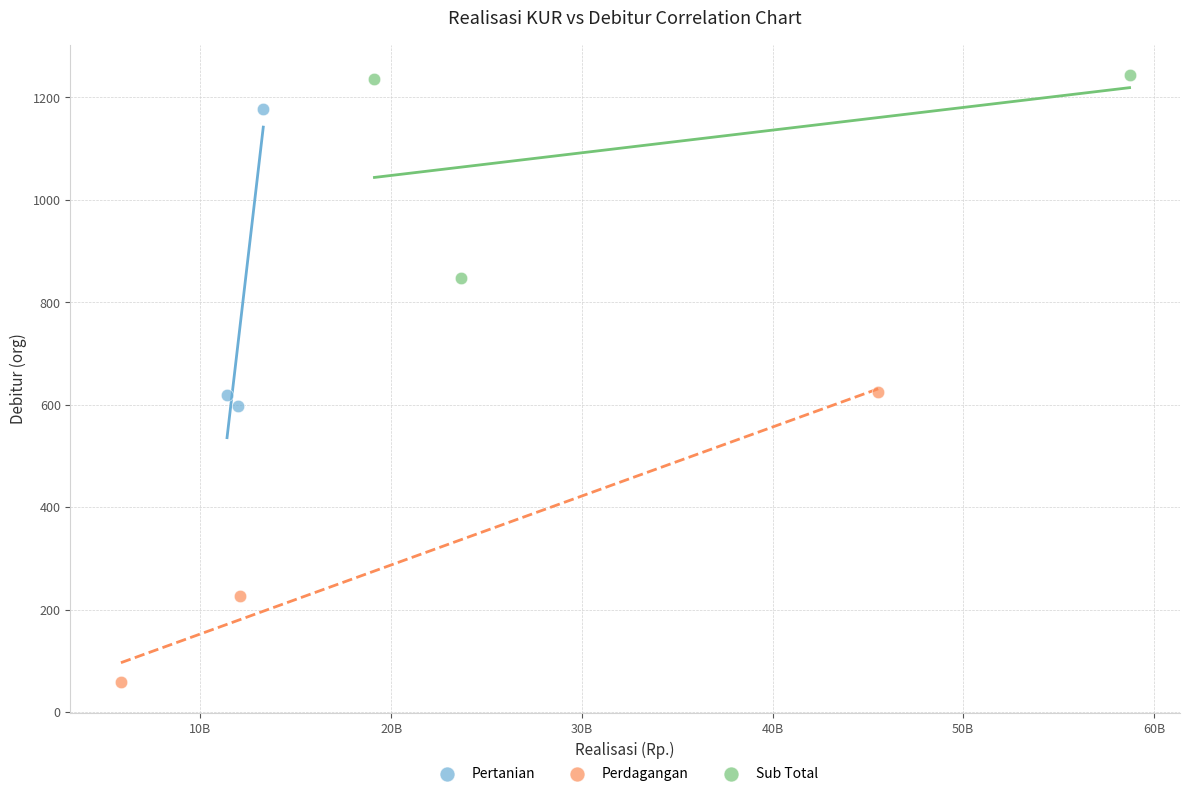

What are all the series names shown in the legend?

Pertanian, Perdagangan, Sub Total